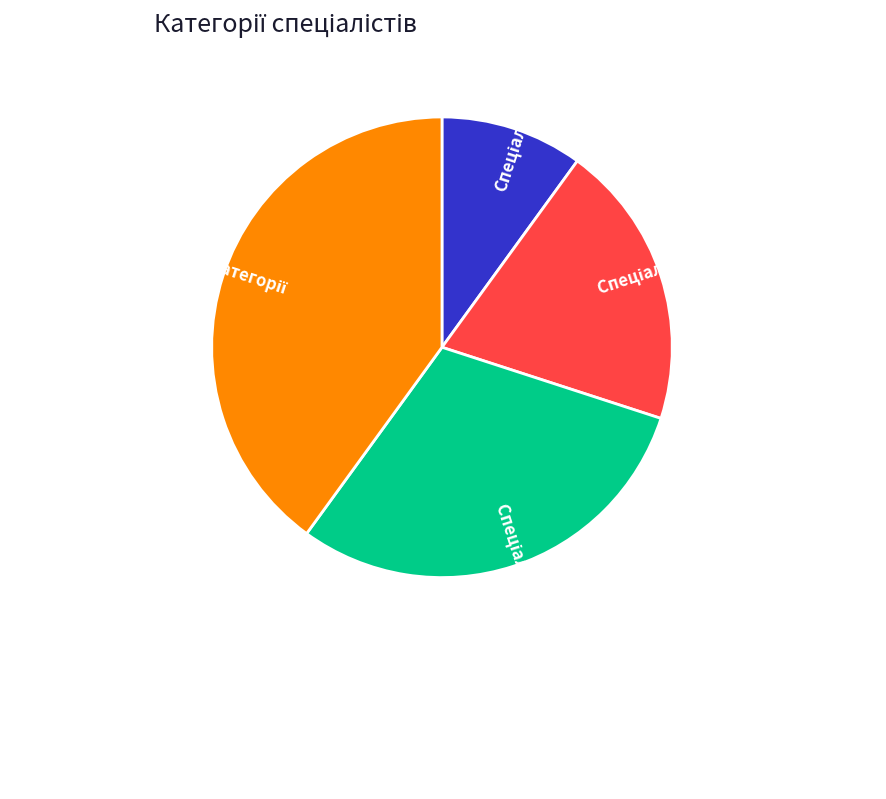

Does any single category account for the majority?

No